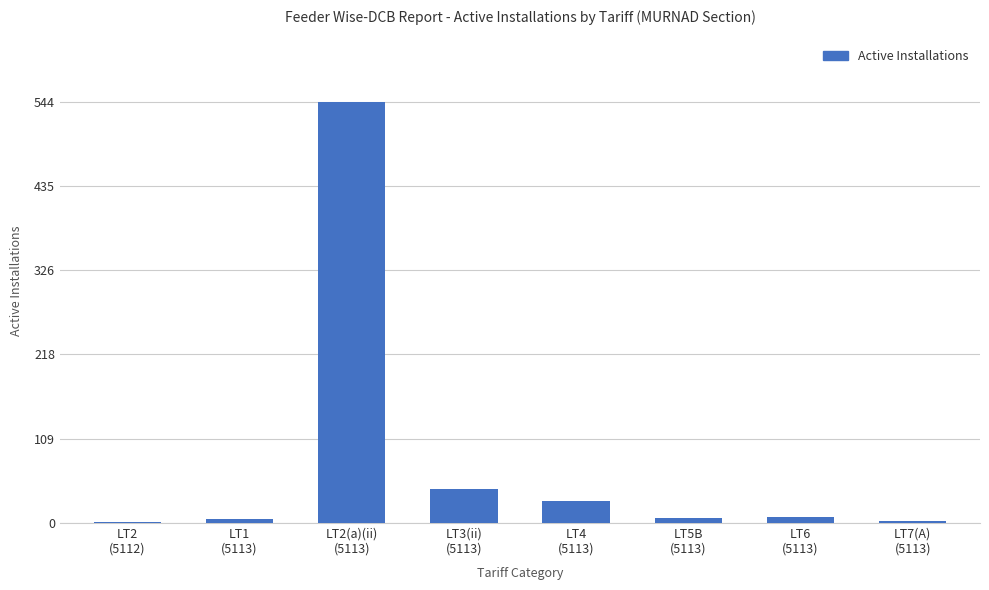

What is the maximum value shown in the chart?

544